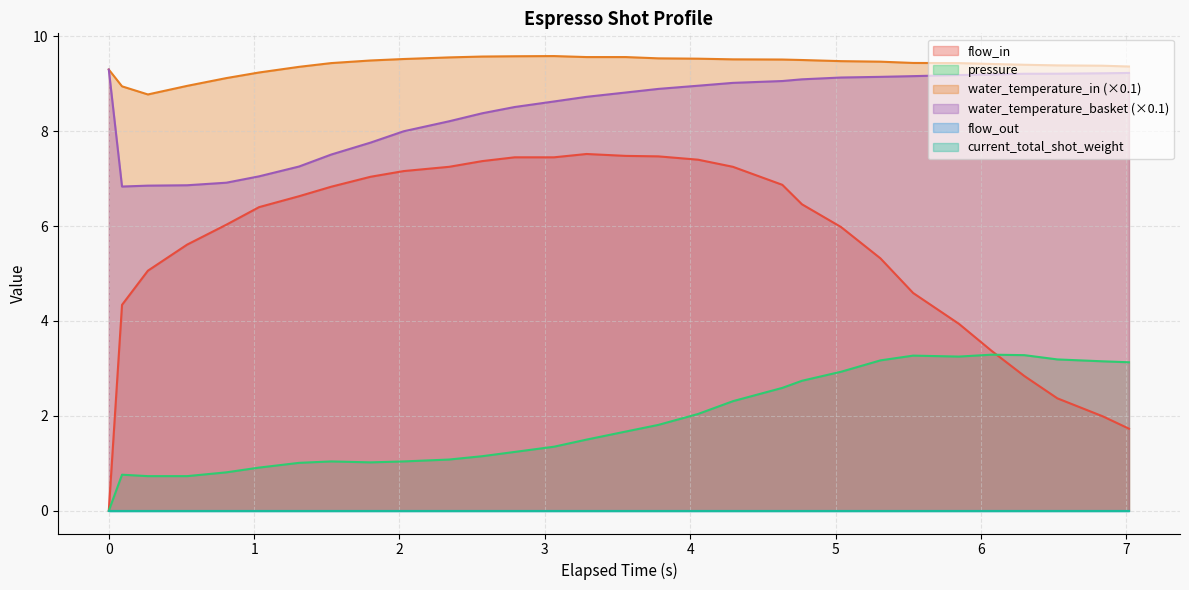

At which category does pressure reach its first local peak?

0.091